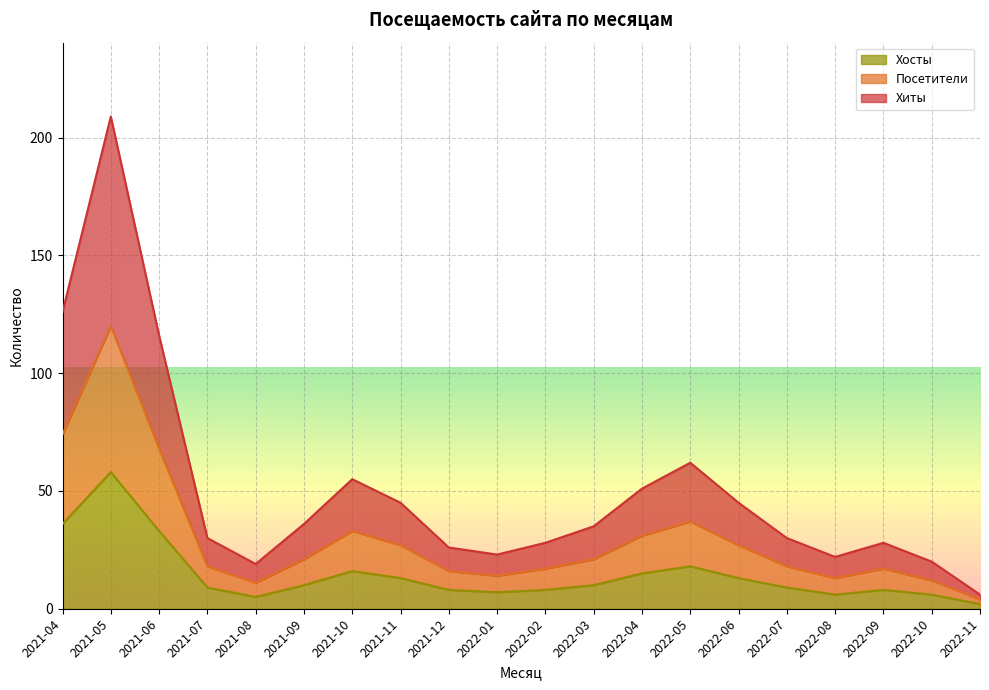

What is the highest value of the Посетители series?

120